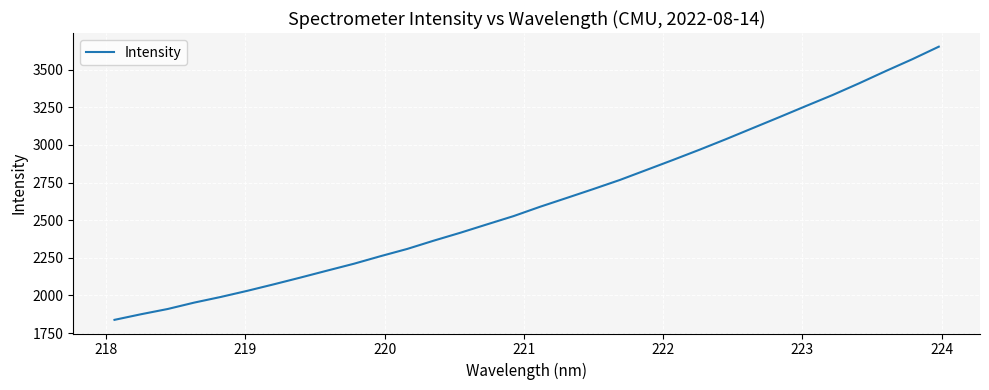

What is the minimum value shown in the chart?

1838.0